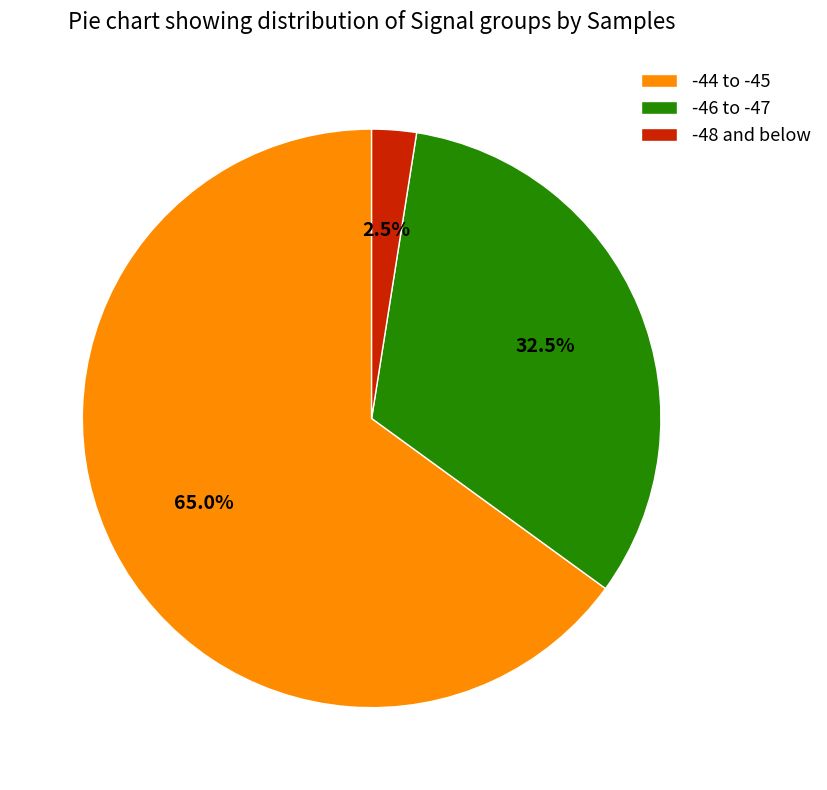

Which category has the smallest portion of the pie?

-48 and below